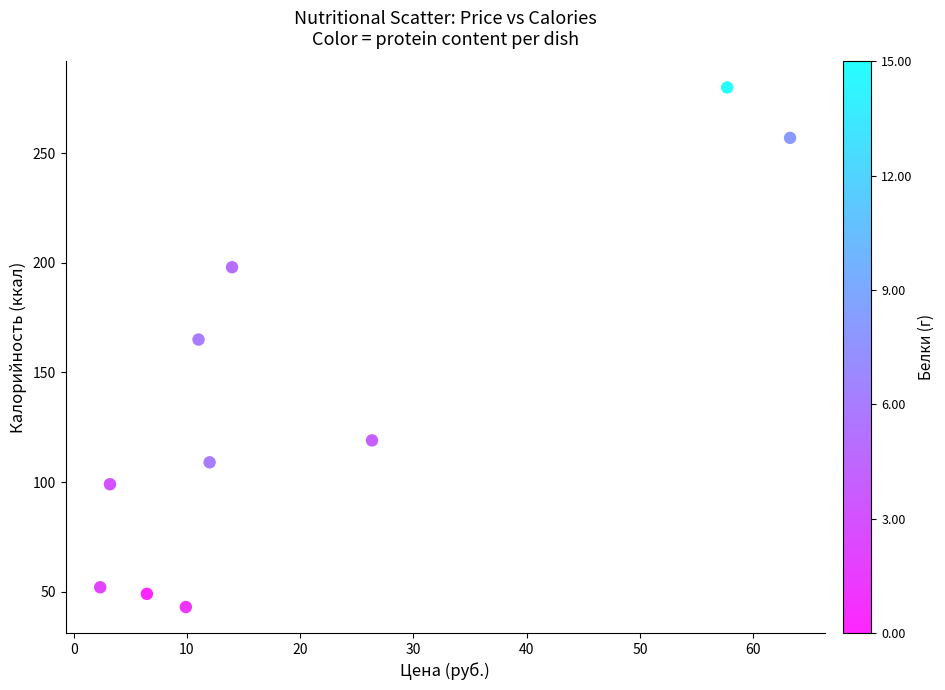

What Y value in the scatter plot is closest to 161?

165